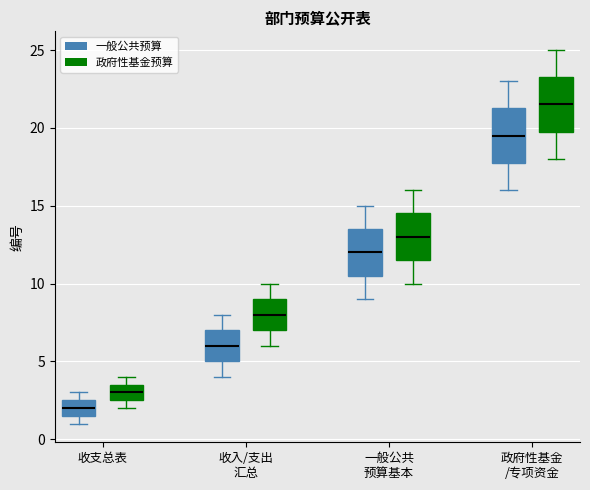

Which box's median line is the highest?

政府性基金 /专项资金 (政府性基金预算)